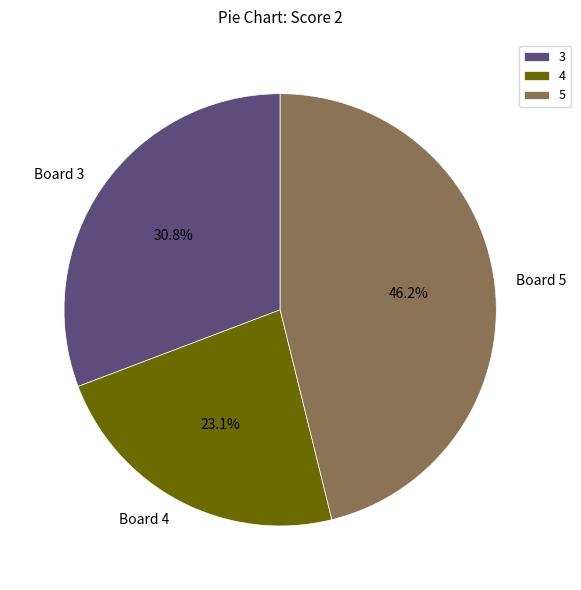

What percentage is the Board 5 slice, to the nearest percent?

46%